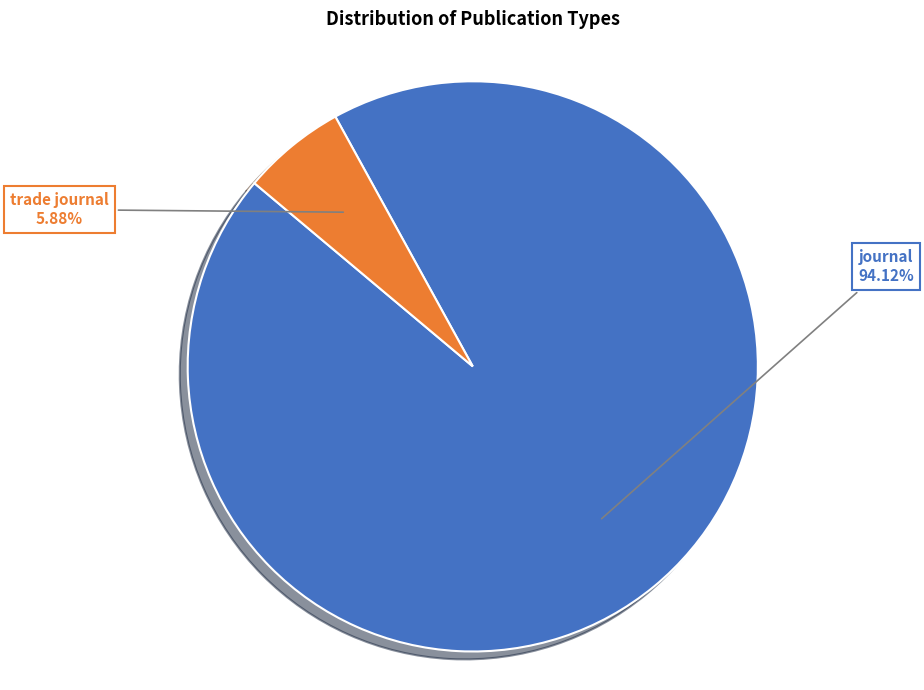

Count the number of slices in the pie.

2